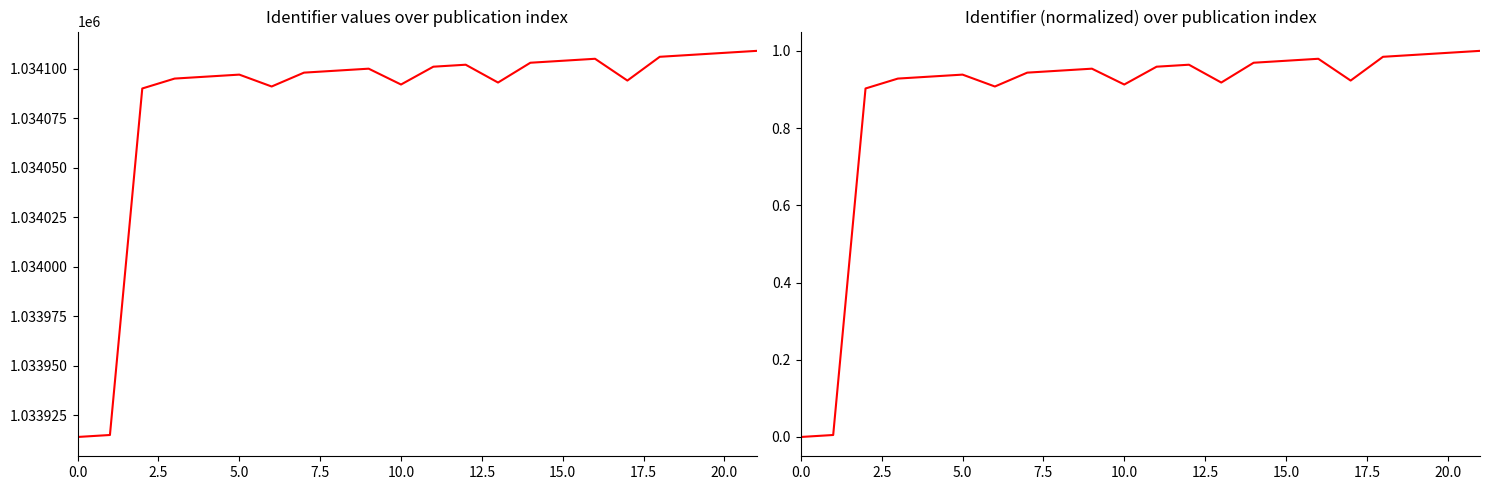

What is the approximate value of Identifier at 10?

1034092.0